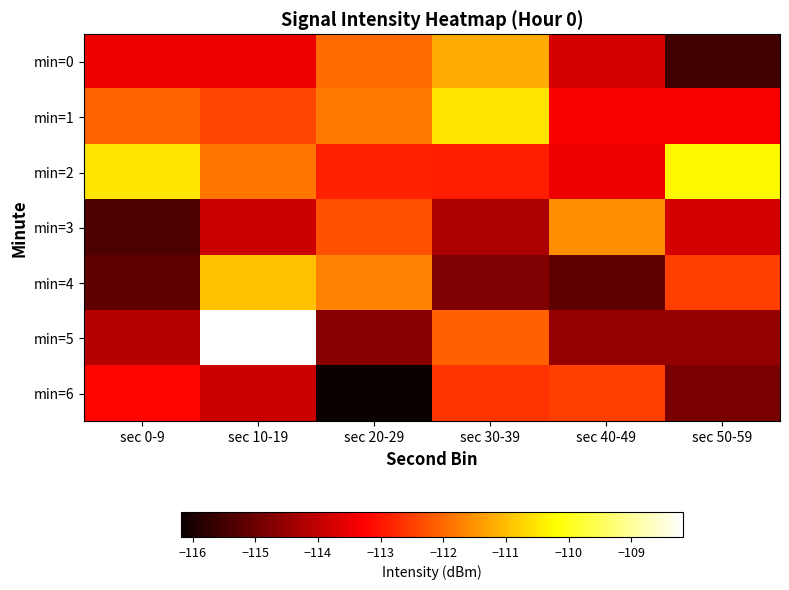

Rank the series by their maximum value, from lowest to highest.

min=6, min=3, min=0, min=4, min=1, min=2, min=5